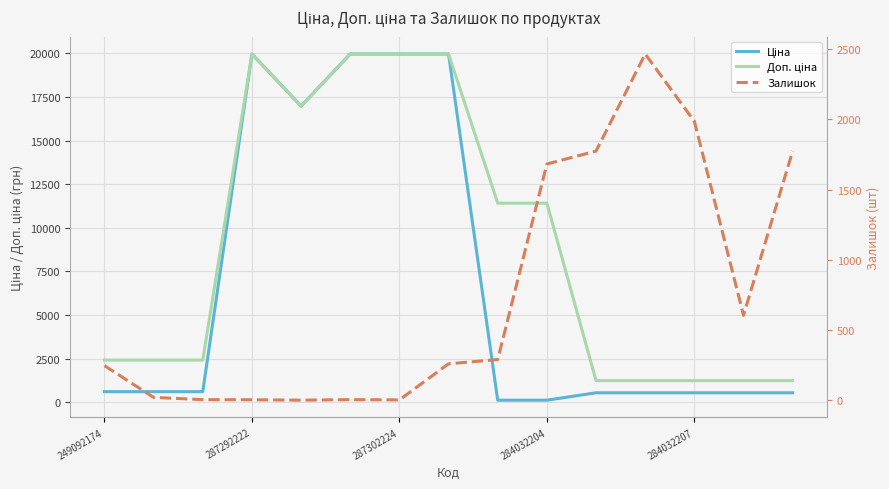

Rank the series by their average value, from highest to lowest.

Доп. ціна, Ціна, Залишок